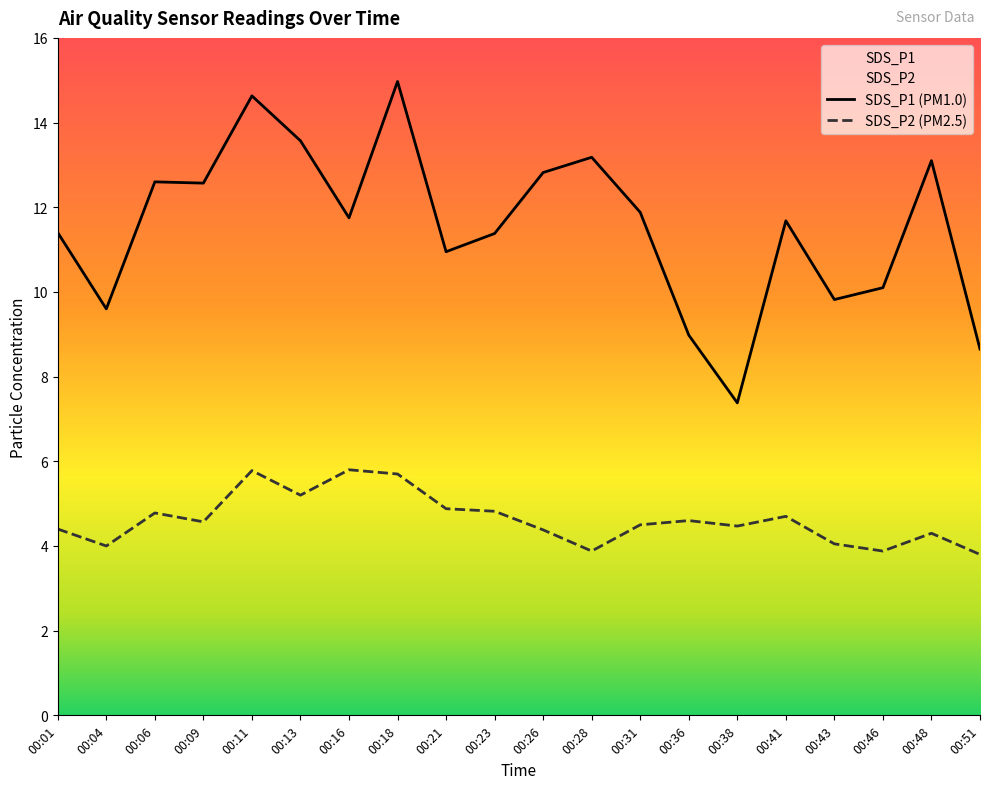

At which category is the sum across all series the highest?

00:18